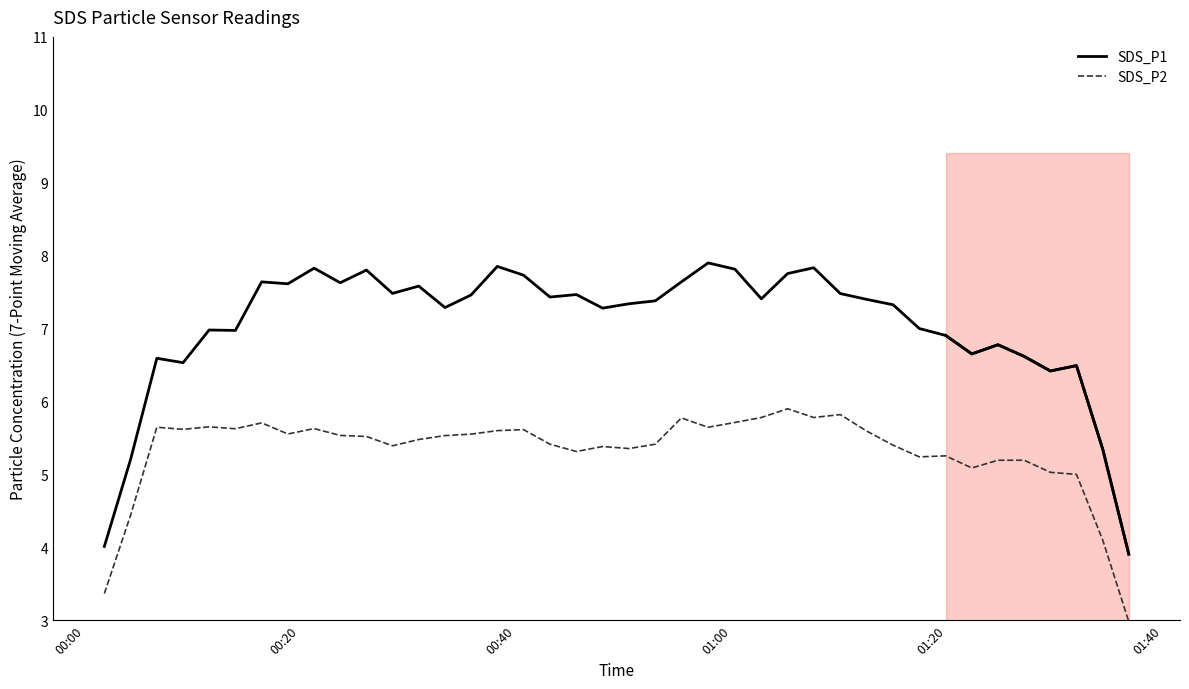

In SDS_P2, how many points are higher than both neighbors (excluding endpoints)?

10